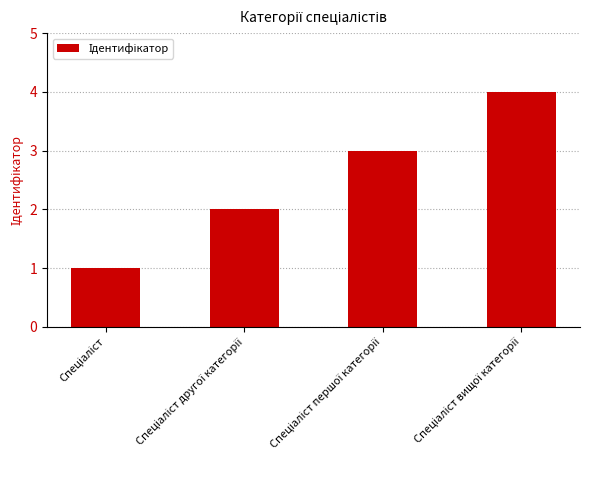

How many data points does each series have?

4